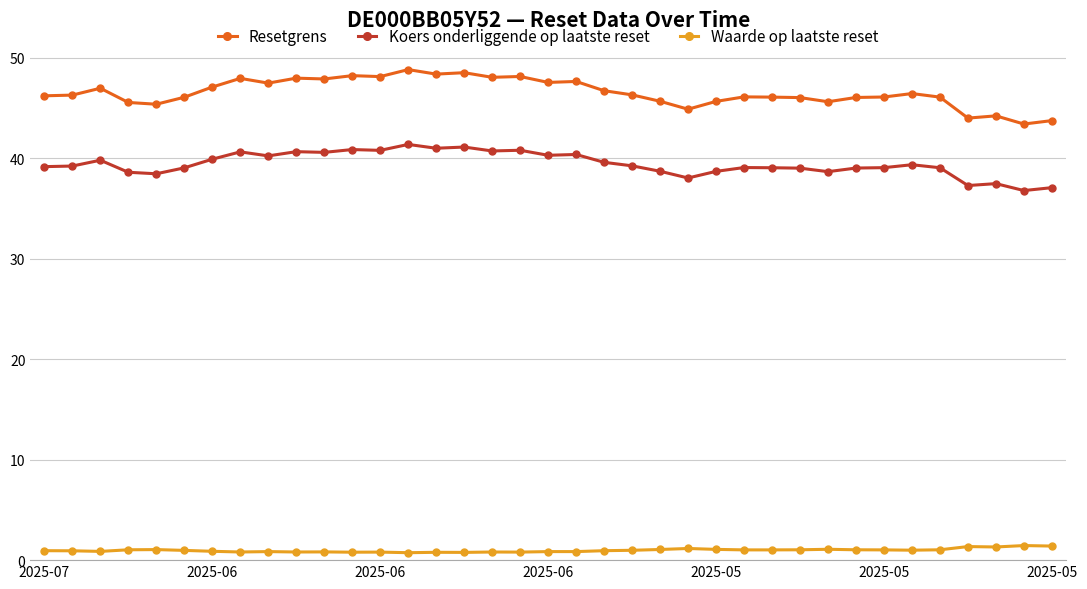

What is the value of the Resetgrens point at the 2nd from the left?

46.3